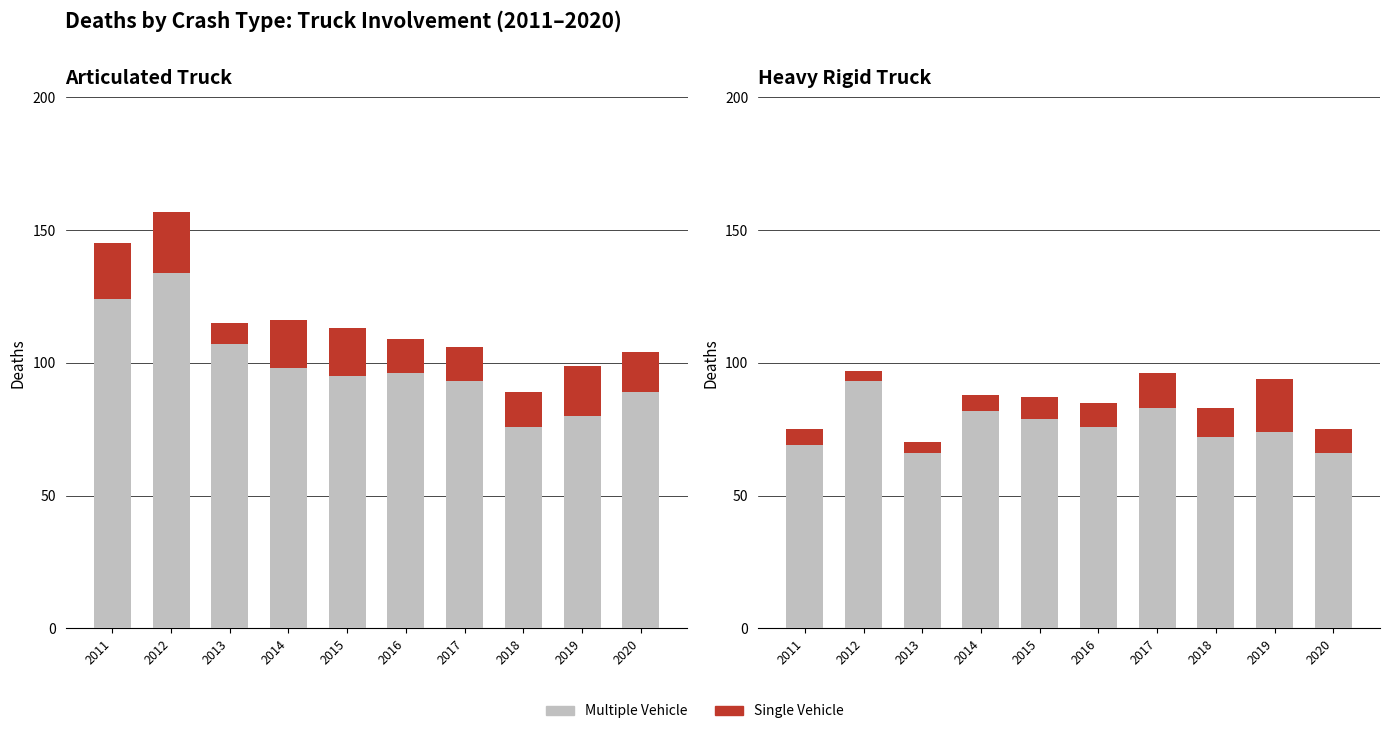

True or false: Multiple Vehicle has a value of 79 at 2015.

True